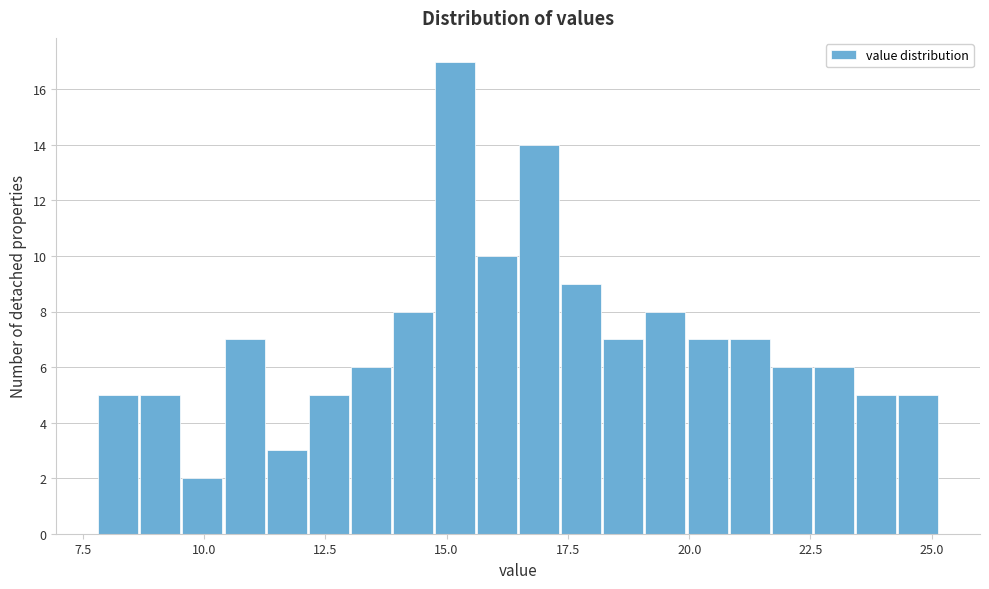

Around what value on the x-axis is the tallest bar? Give the approximate position of its centre, as read against the axis.

15.0